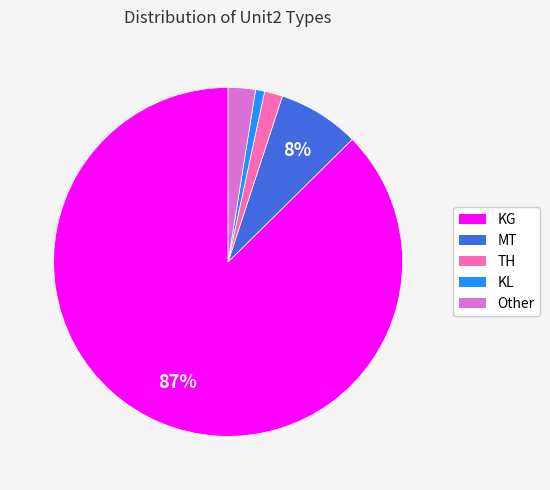

True or false: KG accounts for 87% of the total.

True